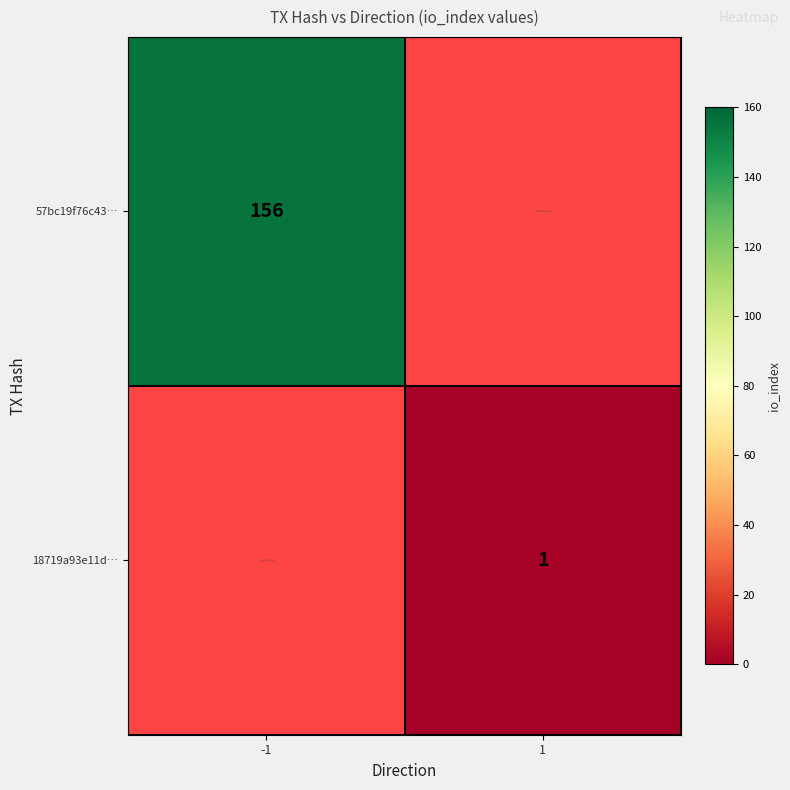

How many distinct data groups are displayed?

2